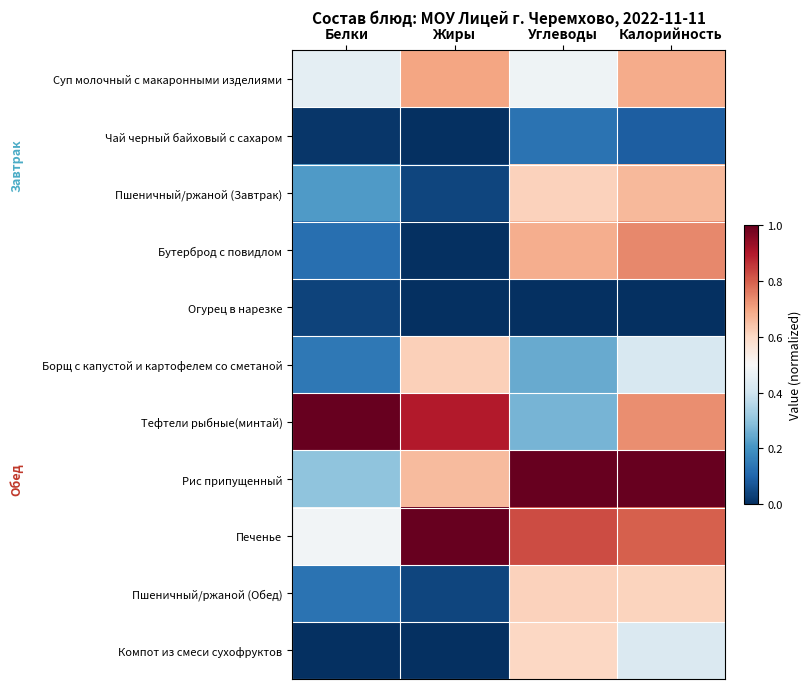

Reading right to left, transcribe all the data shown in this chart.

Суп молочный с макаронными изделиями: Калорийность=0.7	Углеводы=0.5	Жиры=0.7	Белки=0.5
Чай черный байховый с сахаром: Калорийность=0.1	Углеводы=0.1	Жиры=0.0	Белки=0.0
Пшеничный/ржаной (Завтрак): Калорийность=0.7	Углеводы=0.6	Жиры=0.0	Белки=0.2
Бутерброд с повидлом: Калорийность=0.7	Углеводы=0.7	Жиры=0.0	Белки=0.1
Огурец в нарезке: Калорийность=0.0	Углеводы=0.0	Жиры=0.0	Белки=0.0
Борщ с капустой и картофелем со сметаной: Калорийность=0.4	Углеводы=0.2	Жиры=0.6	Белки=0.1
Тефтели рыбные(минтай): Калорийность=0.7	Углеводы=0.3	Жиры=0.9	Белки=1.0
Рис припущенный: Калорийность=1.0	Углеводы=1.0	Жиры=0.7	Белки=0.3
Печенье: Калорийность=0.8	Углеводы=0.8	Жиры=1.0	Белки=0.5
Пшеничный/ржаной (Обед): Калорийность=0.6	Углеводы=0.6	Жиры=0.0	Белки=0.1
Компот из смеси сухофруктов: Калорийность=0.4	Углеводы=0.6	Жиры=0.0	Белки=0.0